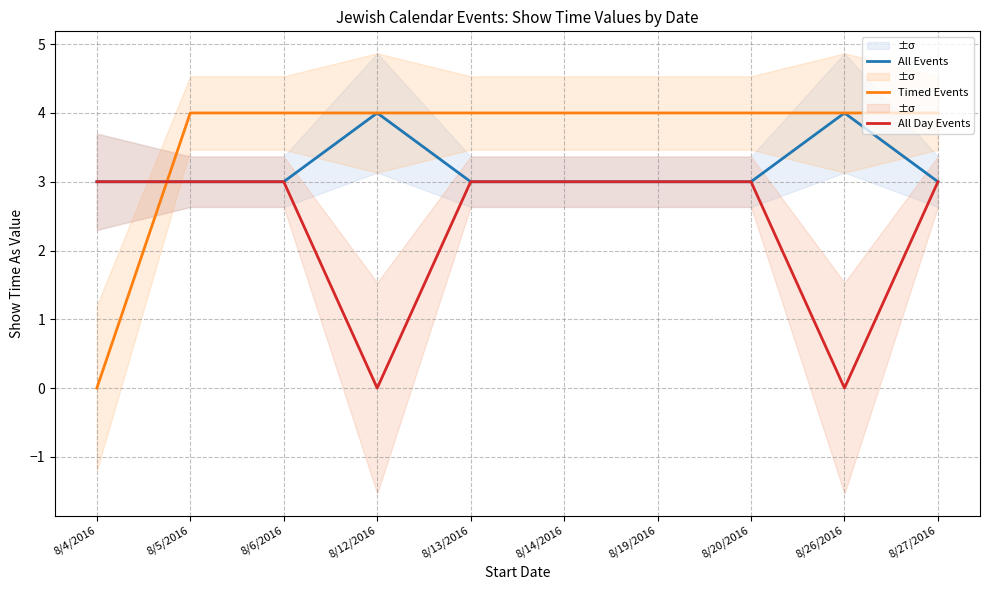

Reading left to right, transcribe all the data shown in this chart.

All Events: 3	3	3	4	3	3	3	3	4	3
Timed Events: 0	4	4	4	4	4	4	4	4	4
All Day Events: 3	3	3	0	3	3	3	3	0	3